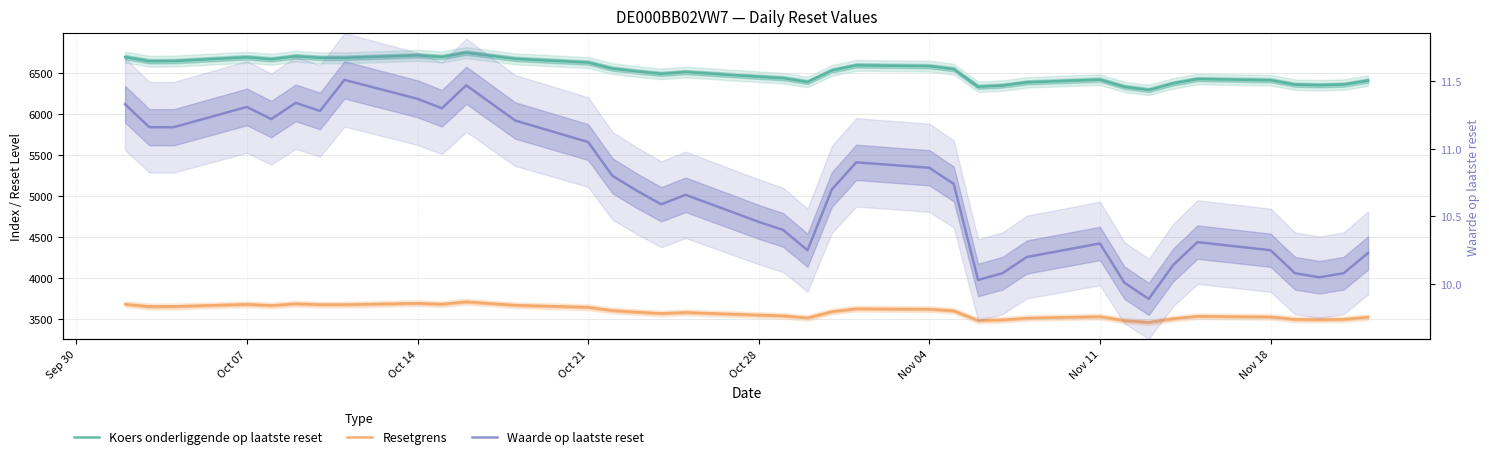

Which series has the largest range (max minus min)?

Koers onderliggende op laatste reset